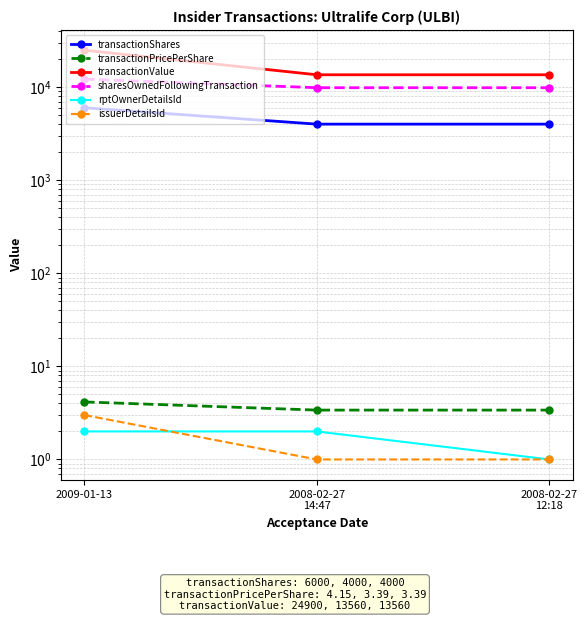

What is the total value across all series at 2008-02-27
14:47?

27416.4